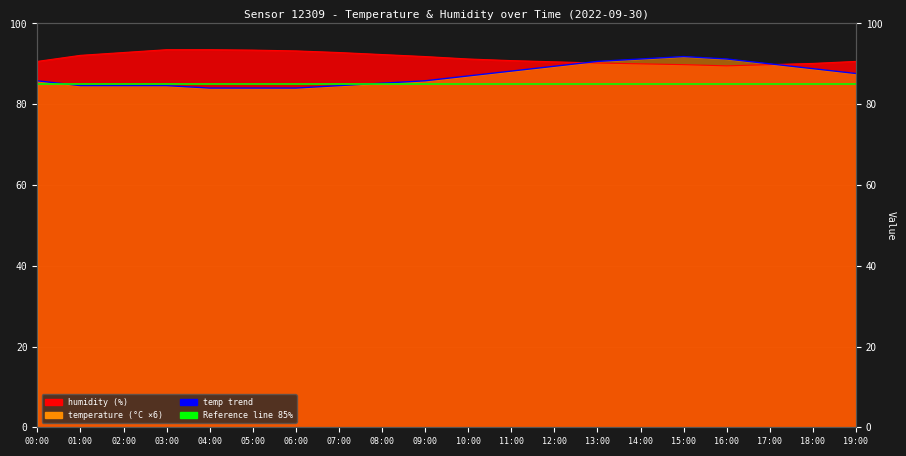

What is the total value across all series at 11:00?

179.0